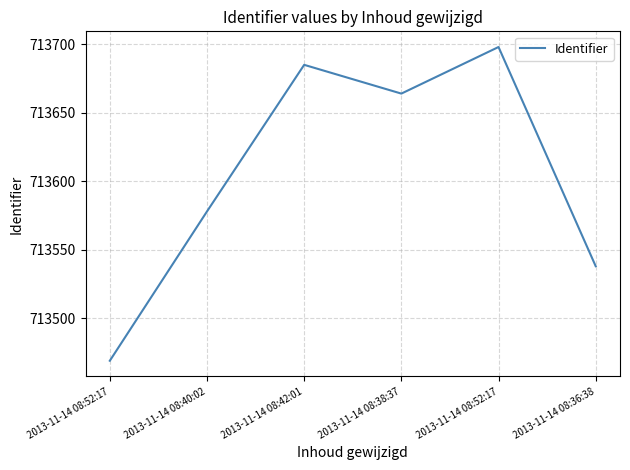

At which label does the data first exceed 713664?

2013-11-14 08:42:01